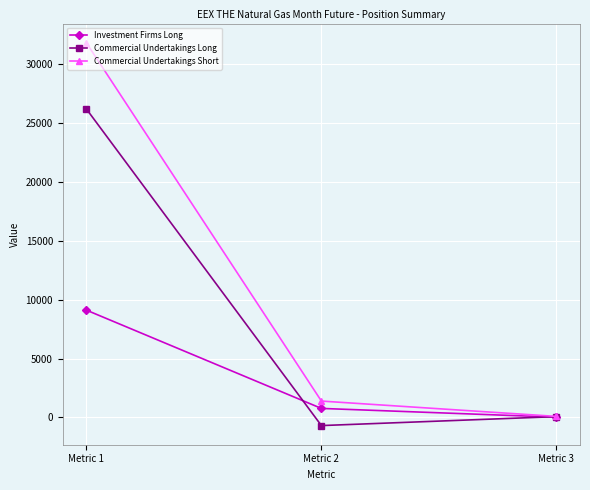

How many data points in Commercial Undertakings Short are less than 1391?

1